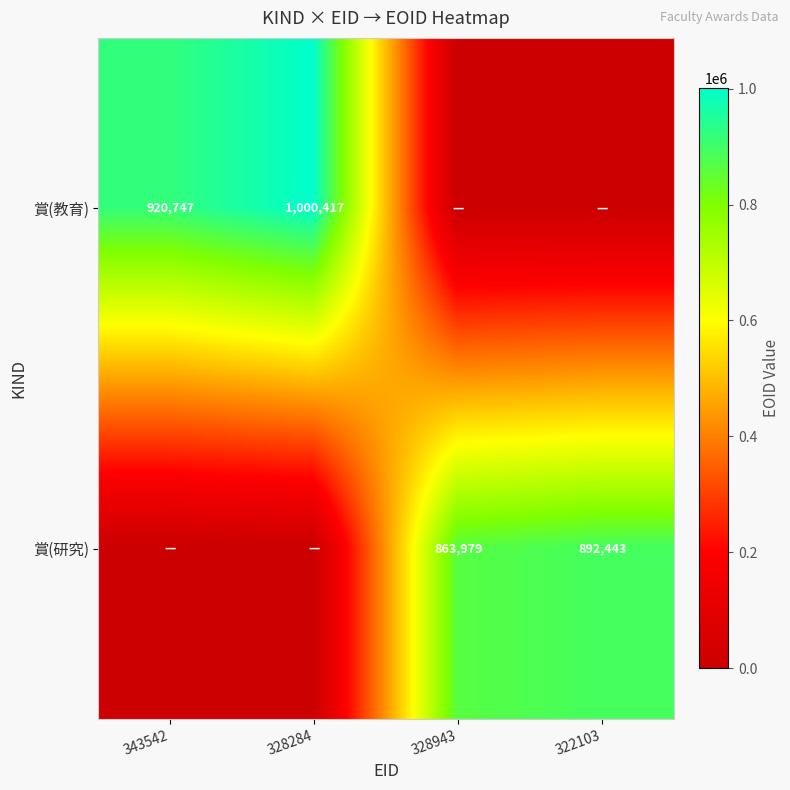

What is the greatest value displayed?

1000417